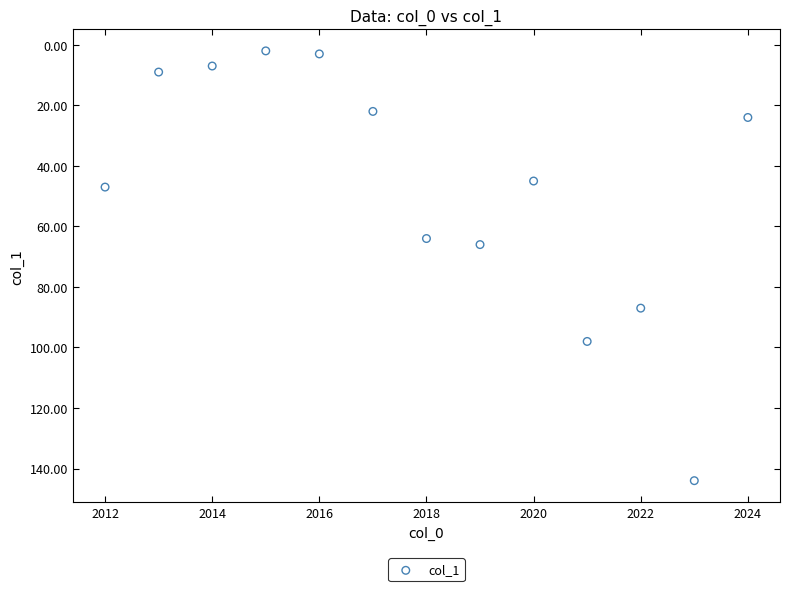

What Y value in the scatter plot is closest to 73?

66